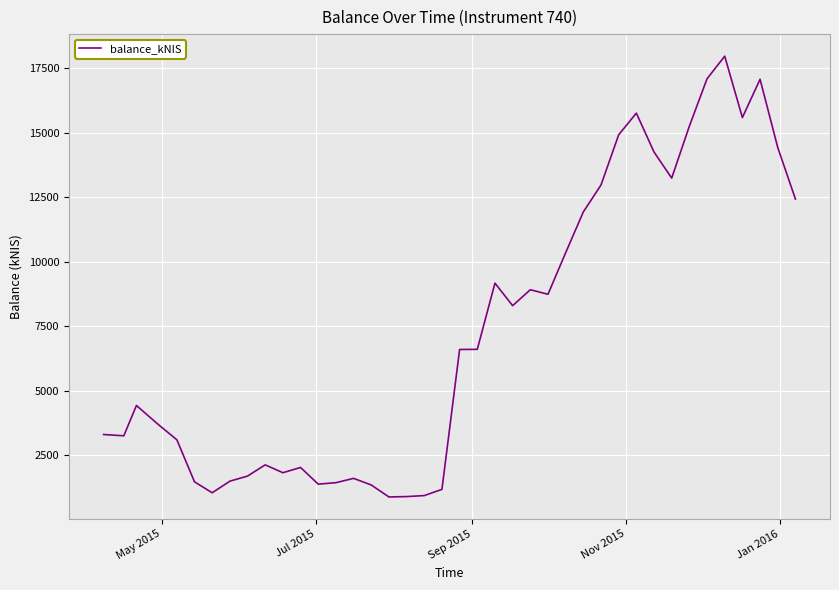

What is the difference between the maximum and minimum values?

17096.3